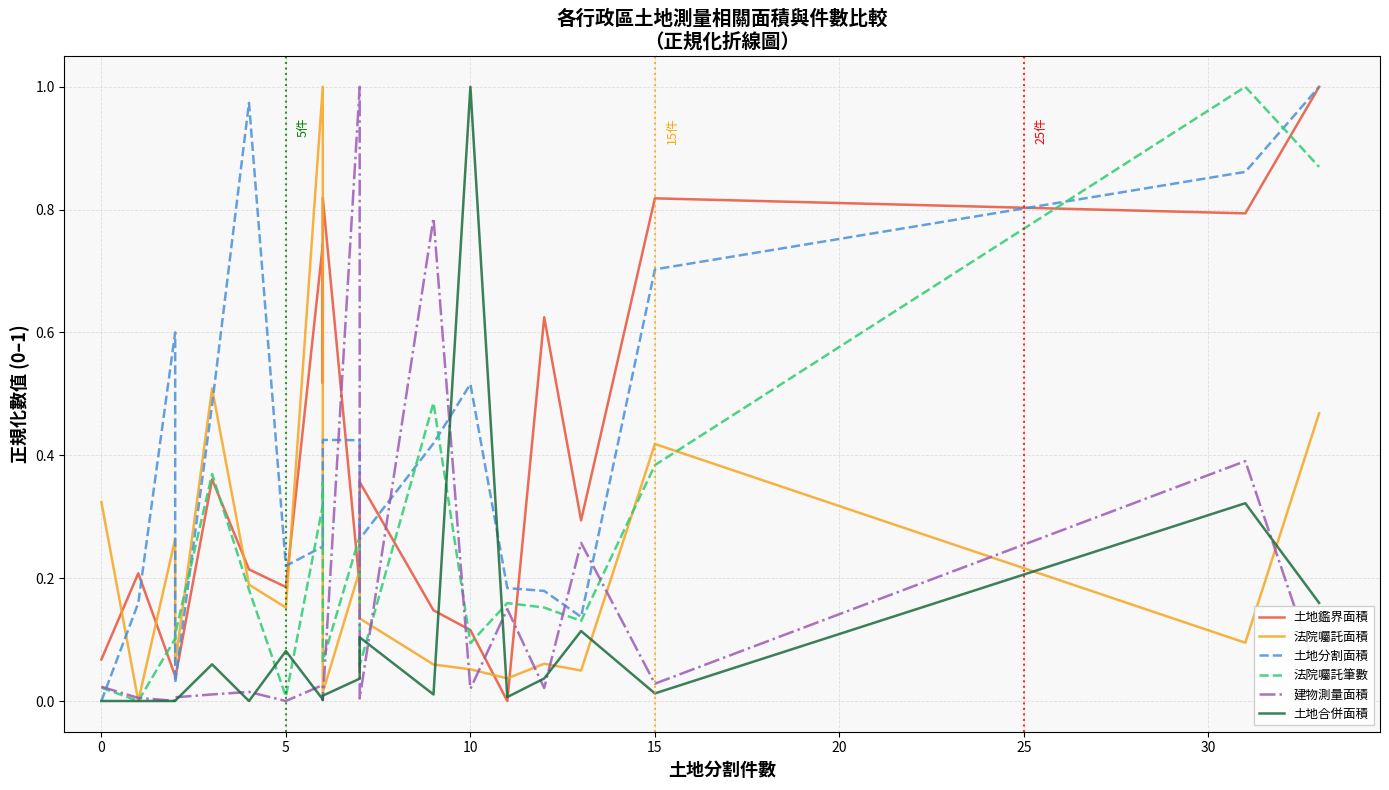

How many times do 建物測量面積 and 土地鑑界面積 cross each other?

6